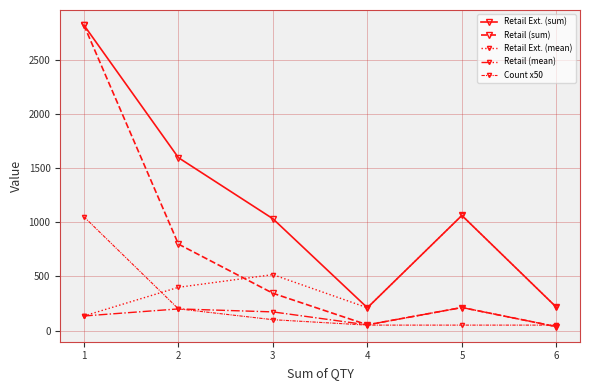

How many data points in Retail (sum) are less than 343?

3